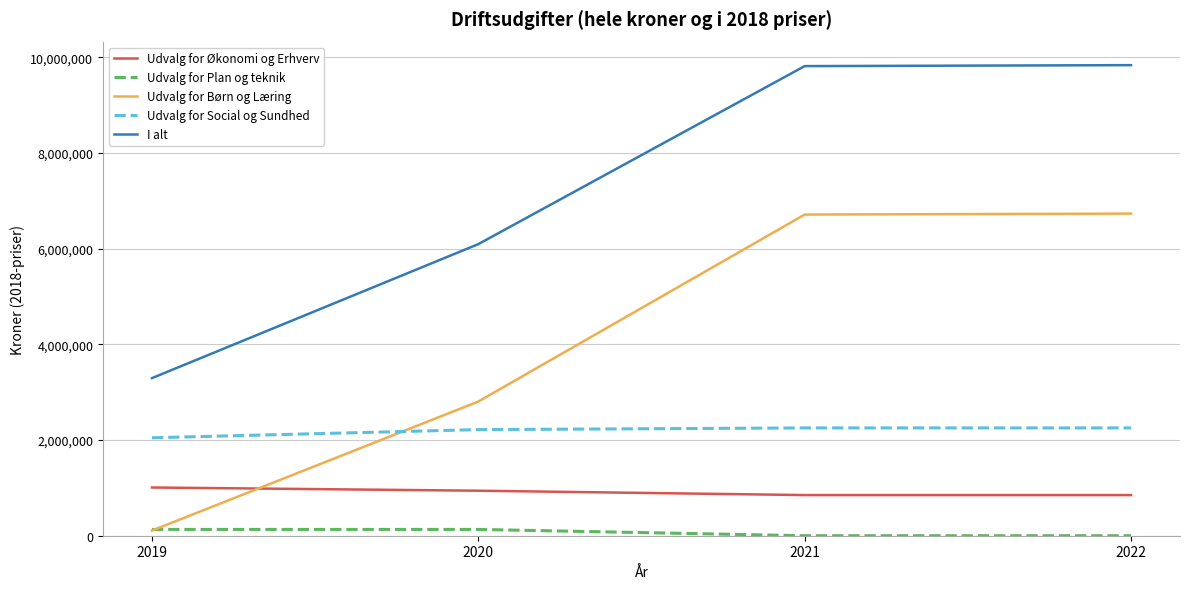

Which series has the largest total across all categories?

I alt